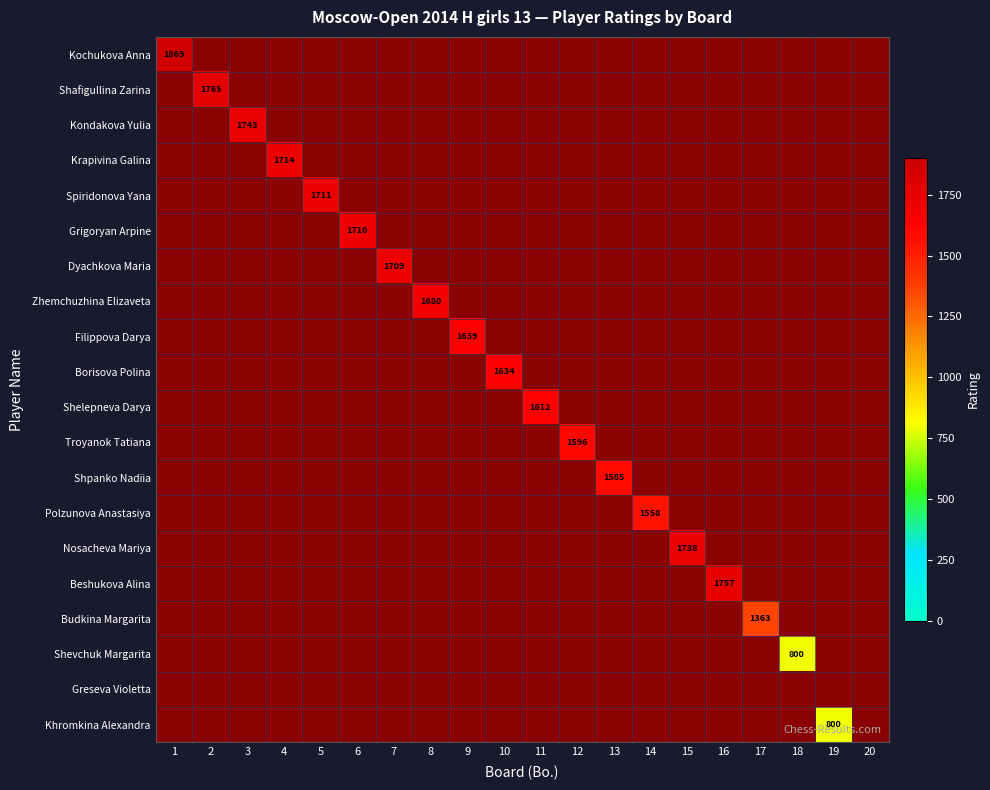

How many categories are shown in the chart?

20